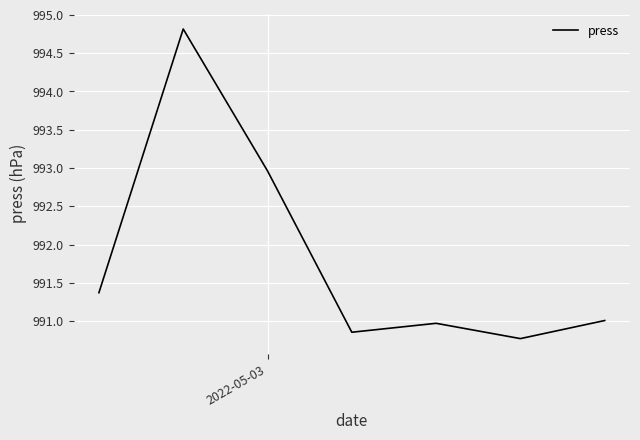

Does the chart display data point markers on the line(s)?

No